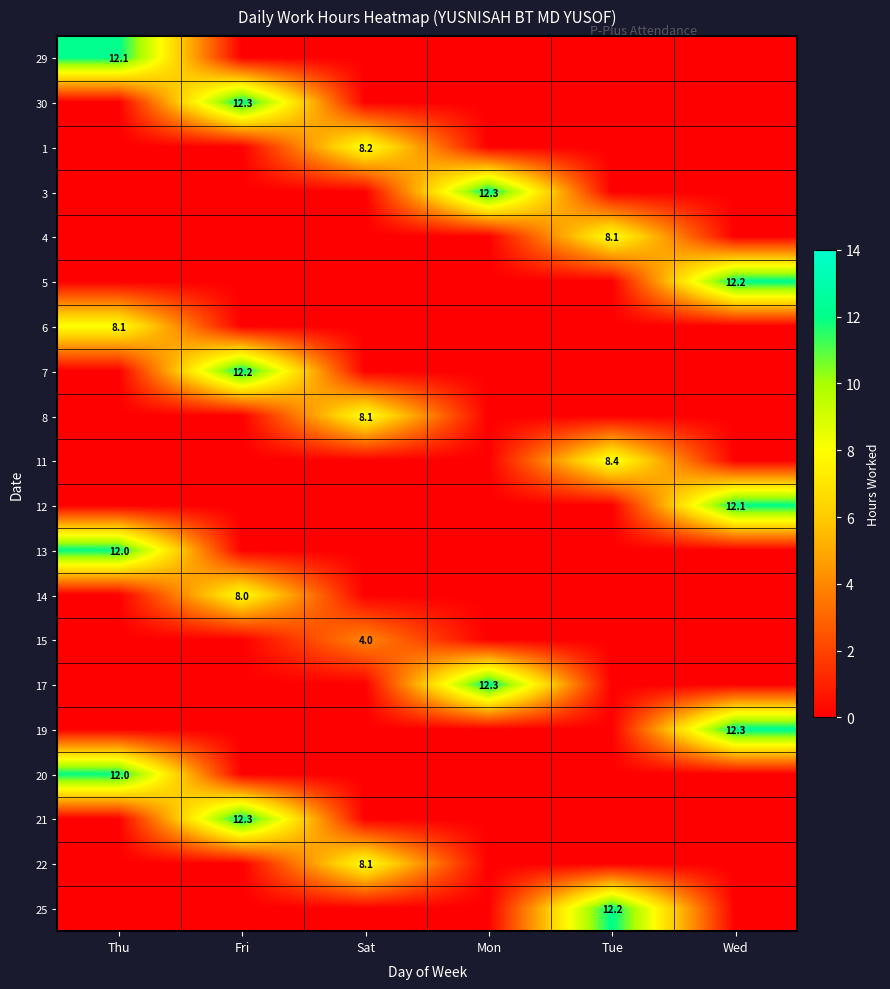

The value of 5 at Wed is 12.2. True or false?

True